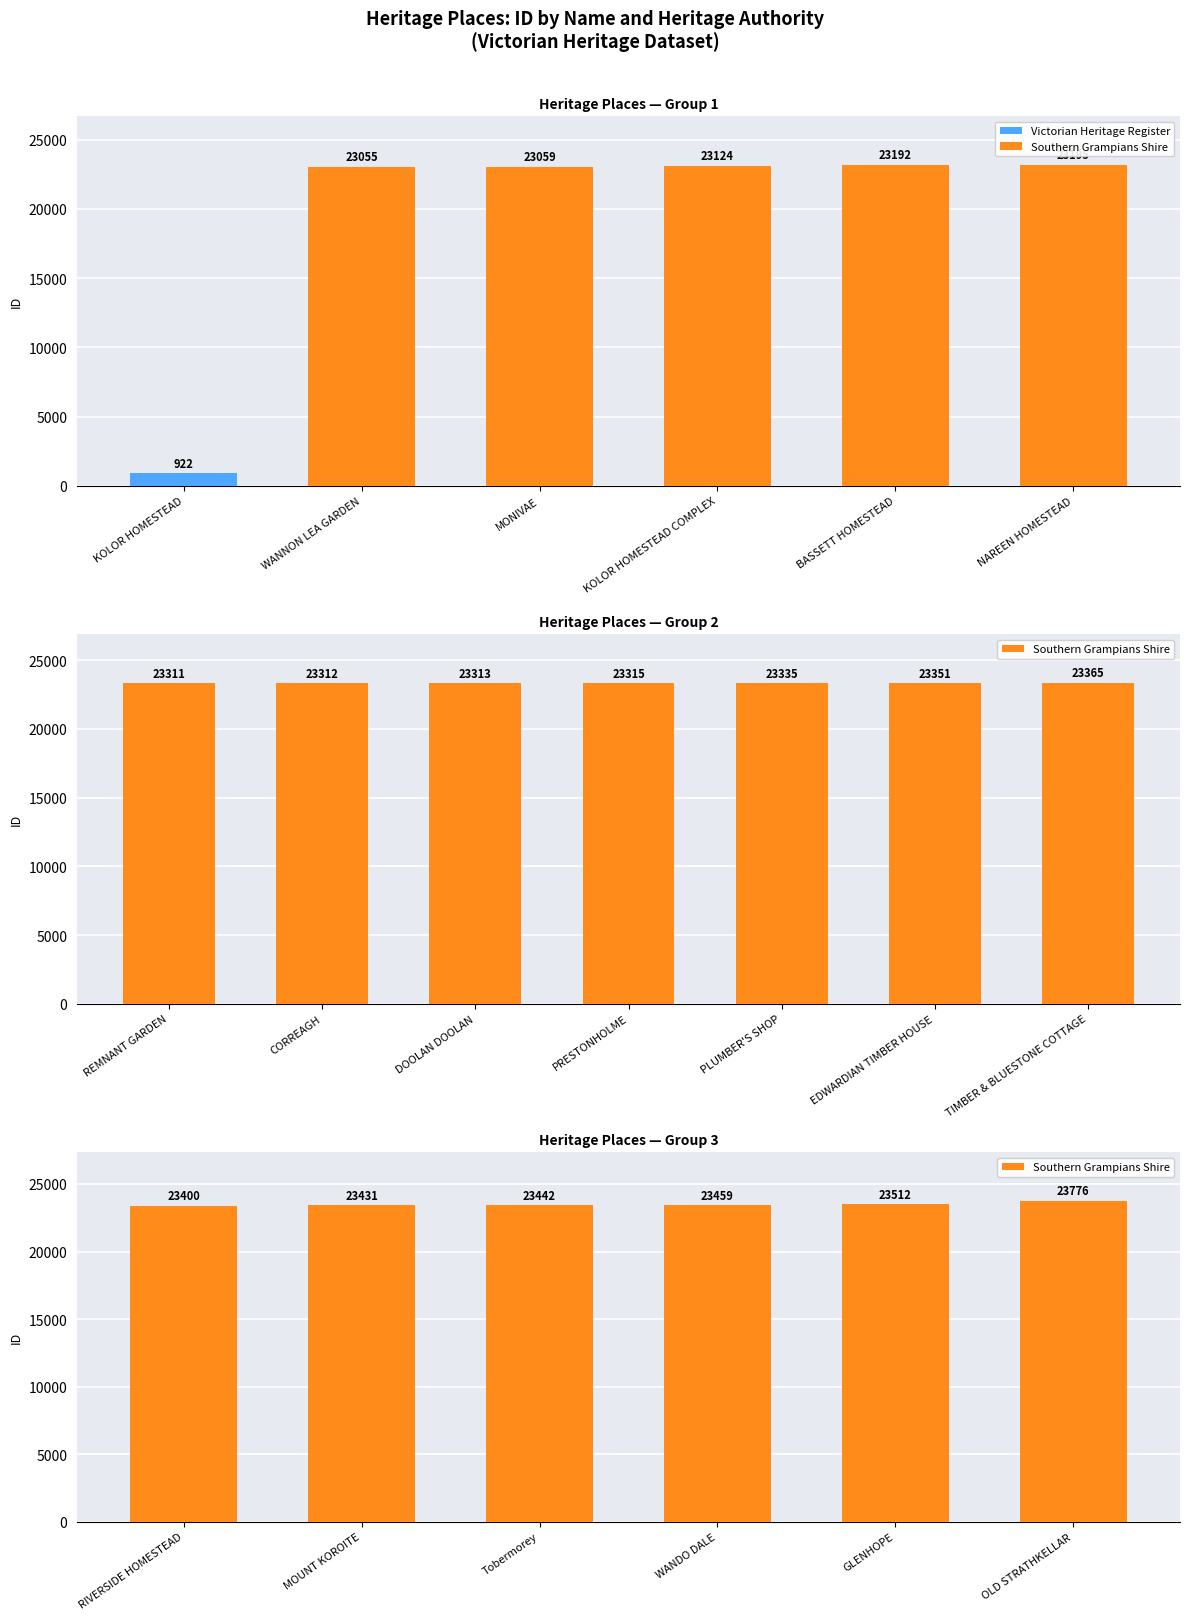

Does the chart contain any negative values?

No